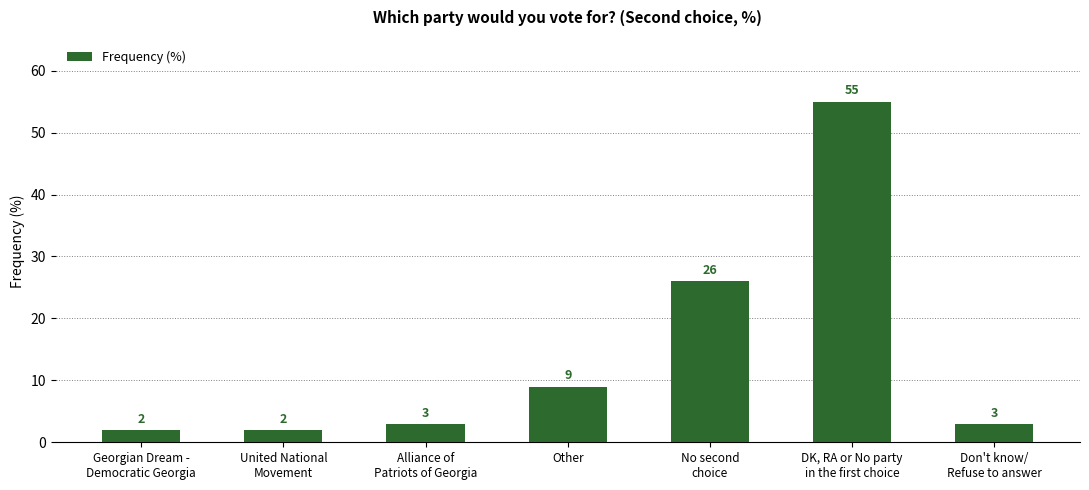

What is the greatest value displayed?

55